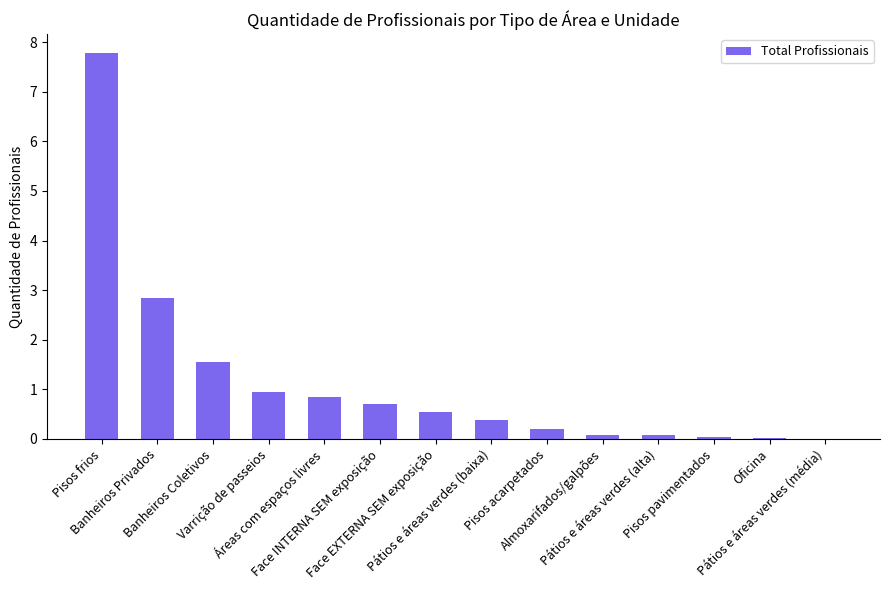

Read the value at Banheiros Privados.

2.8